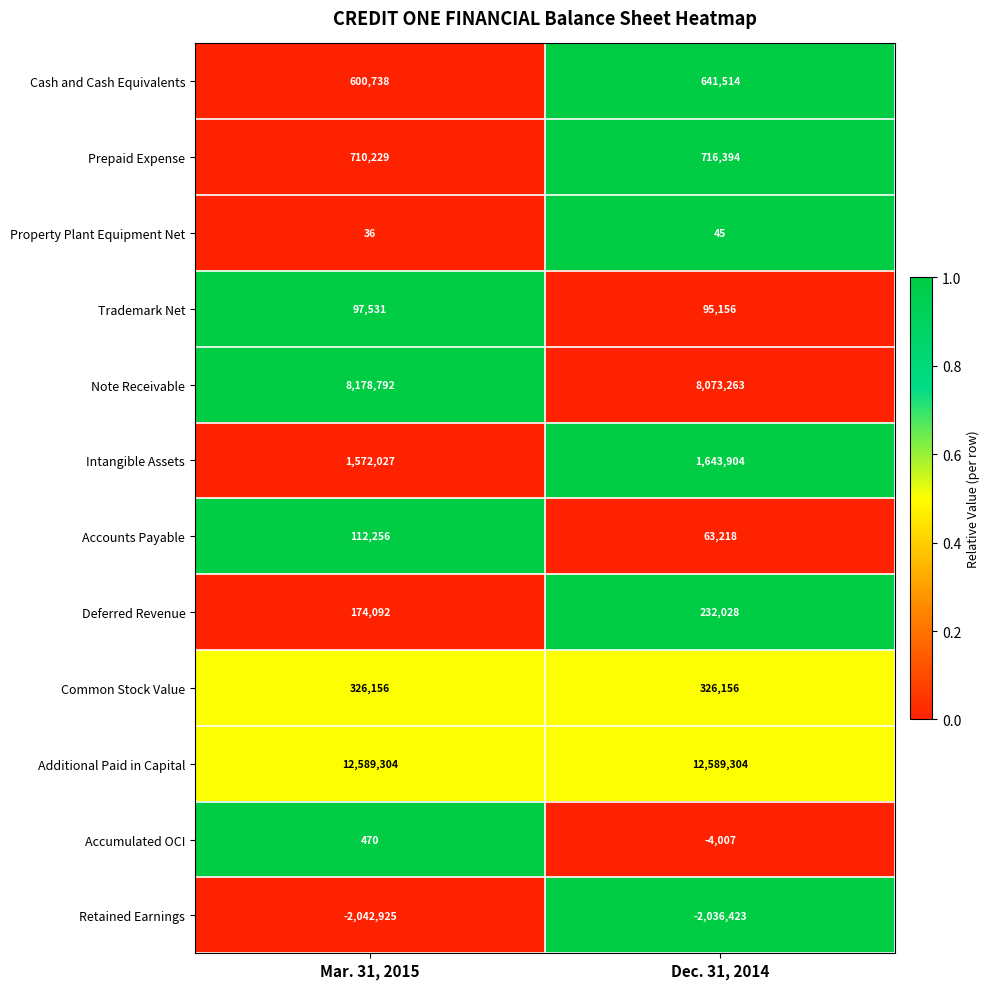

Which series has the largest range (max minus min)?

Note Receivable